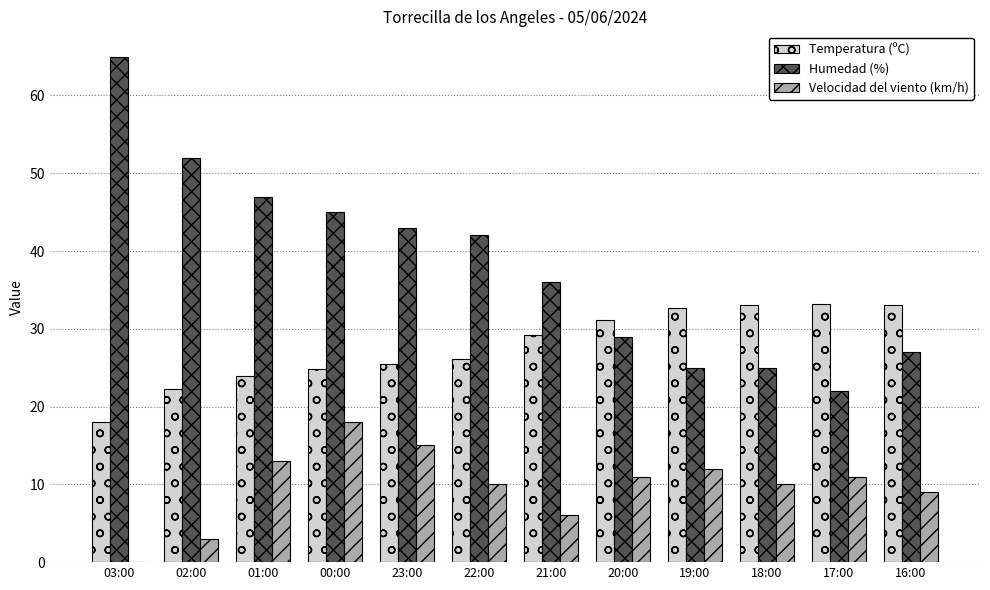

At which label does Humedad (%) reach its peak?

03:00